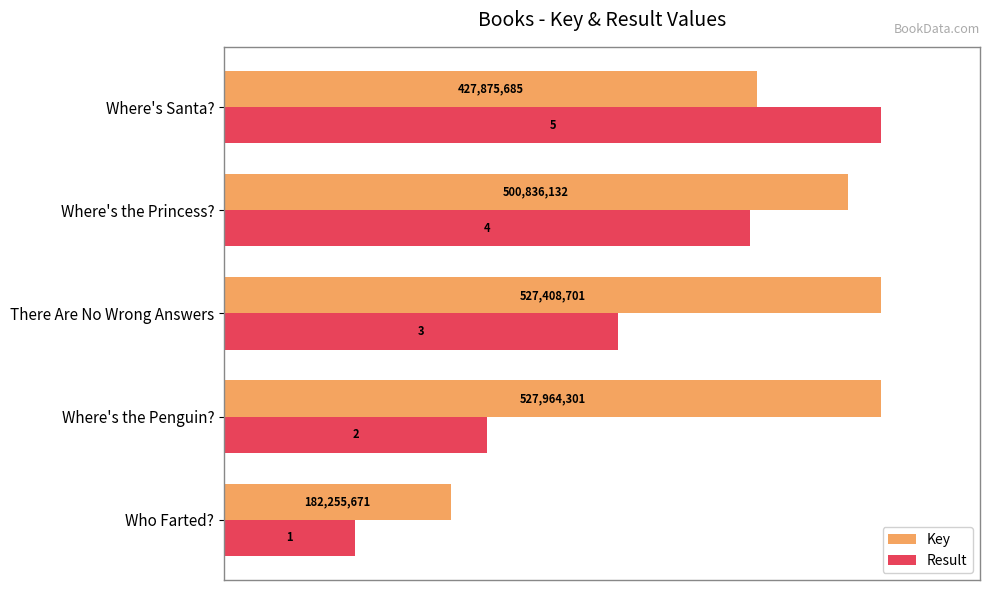

What are all the series names shown in the legend?

Key, Result